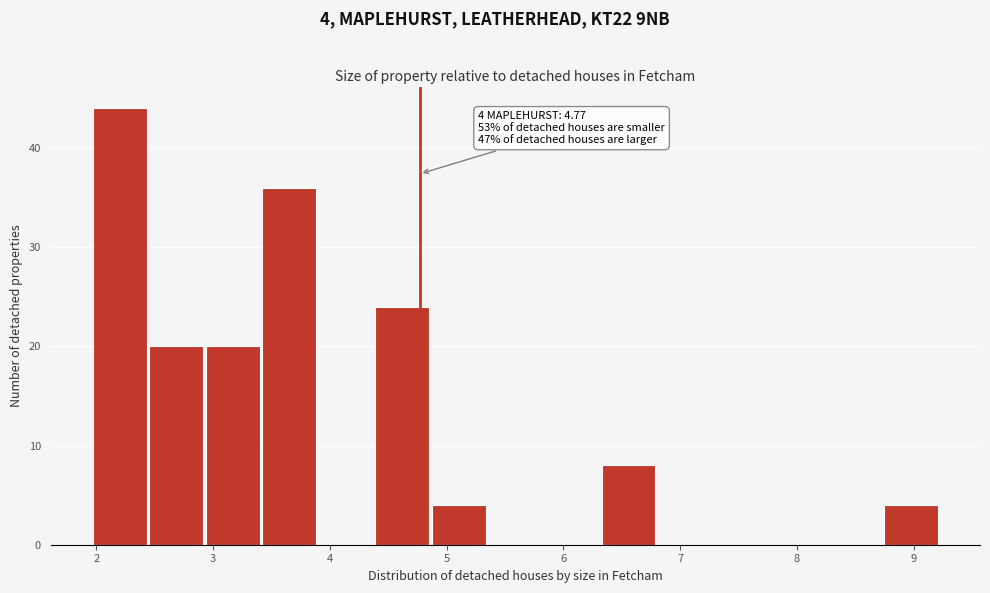

Which range on the x-axis has the tallest bar?

2.0 to 2.5